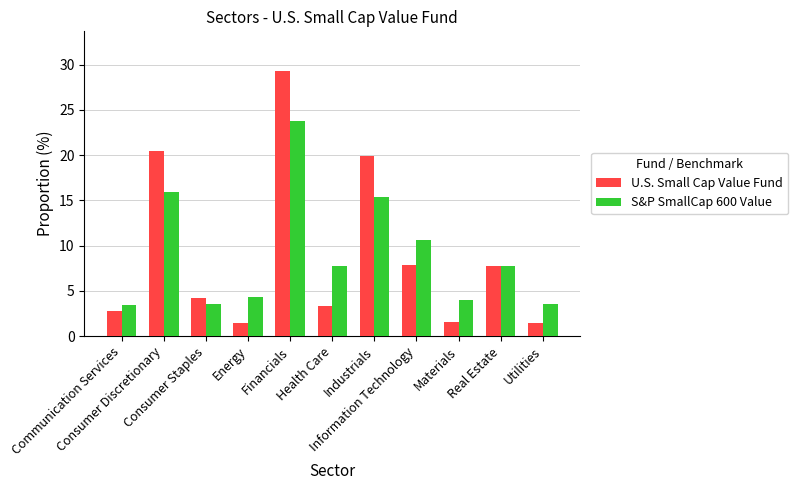

What is the average value of the U.S. Small Cap Value Fund series?

9.1